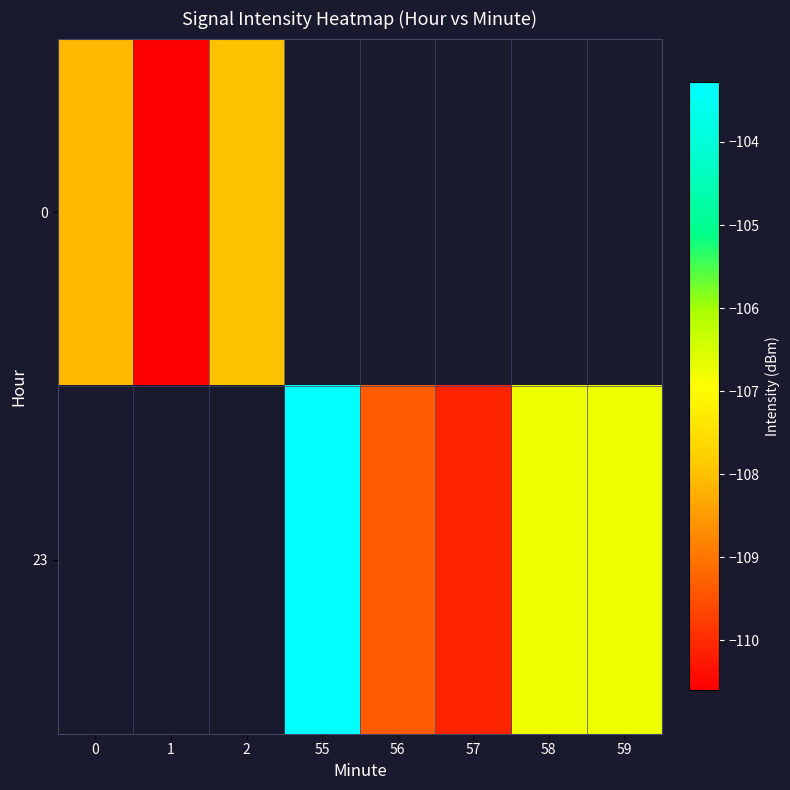

Which has a higher value, 2 or 1?

2